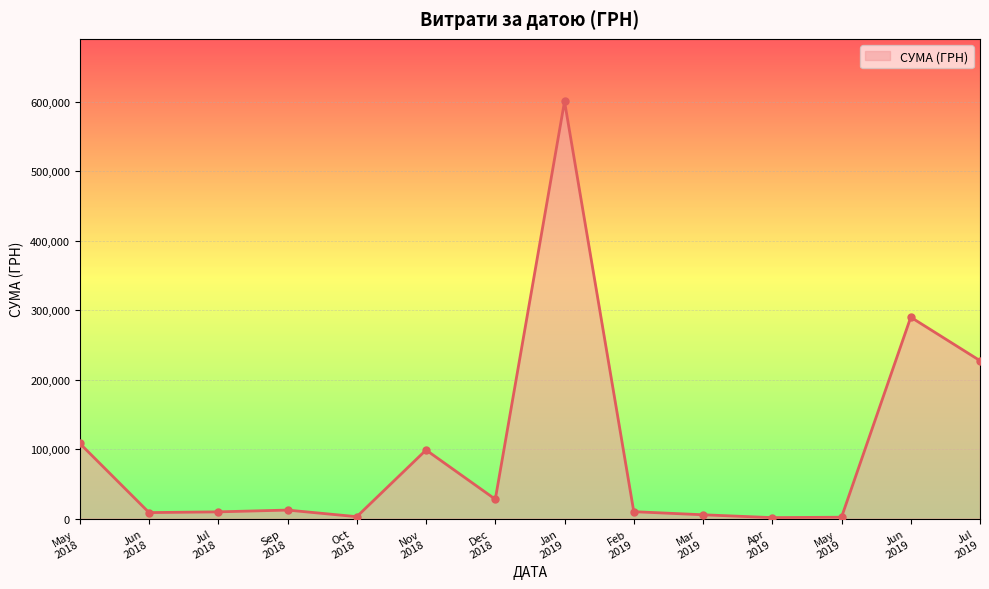

What is the average value?

100343.1